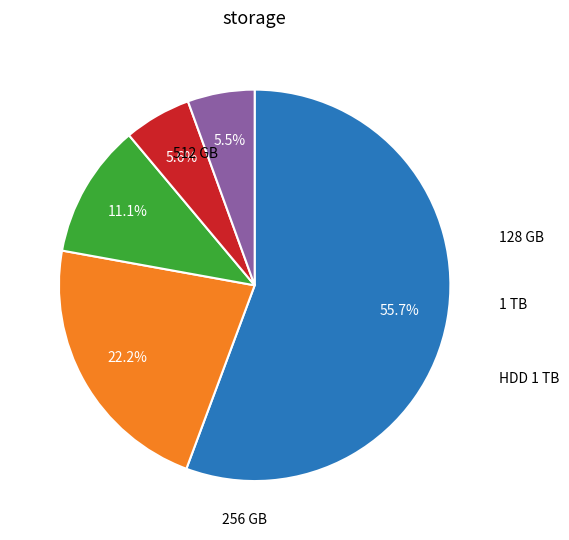

Does any single category account for the majority?

Yes